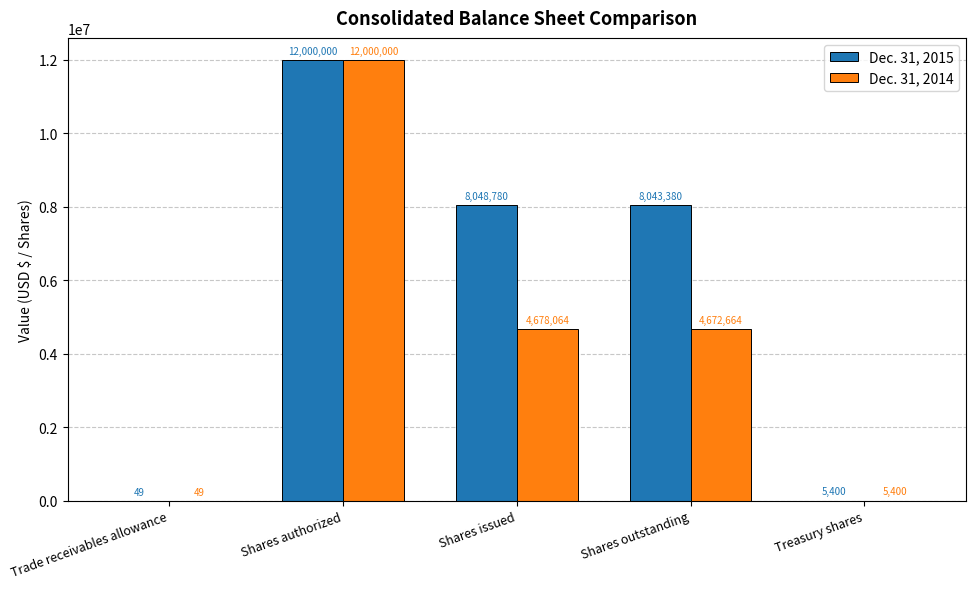

True or false: Dec. 31, 2015 has a value of 49 at Trade receivables allowance.

True